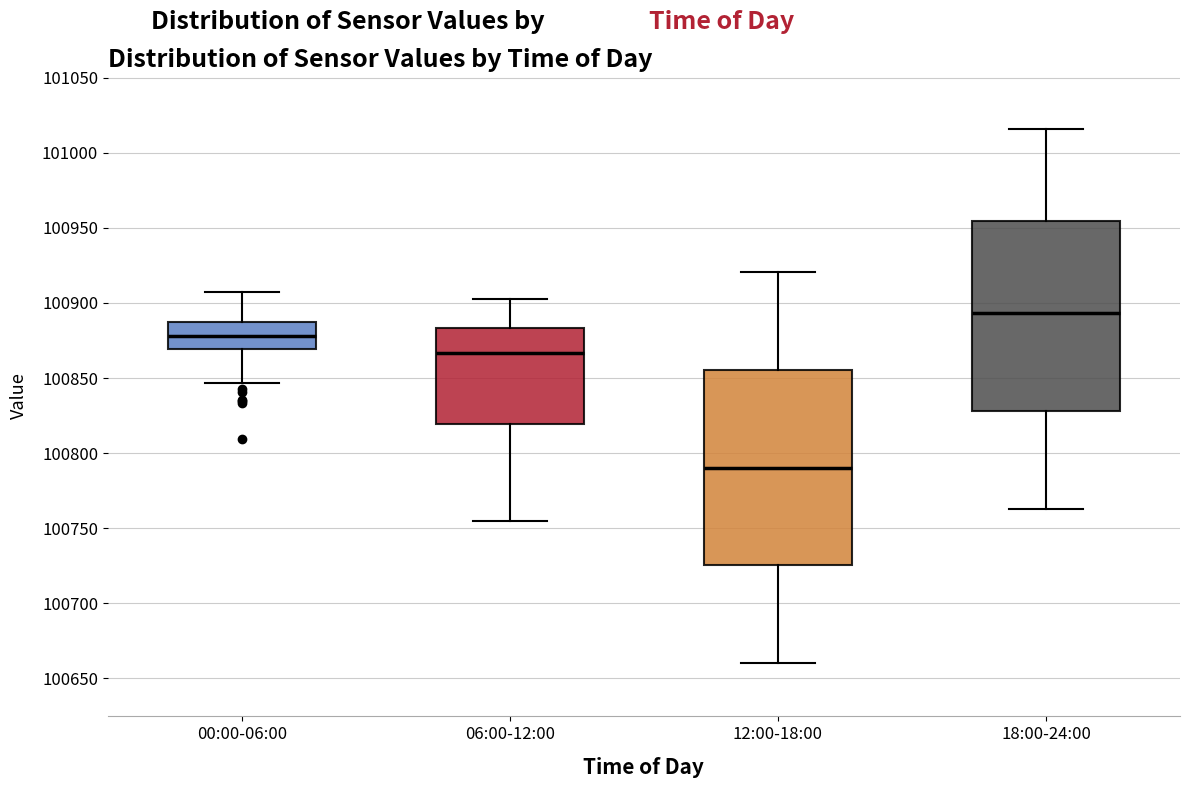

Reading left to right, transcribe this box plot: for each box, give where its median line is, the range the box spans, and where its two whiskers end, as read against the y-axis. The values are not printed on the chart, so give them approximately, as read against the axis.

00:00-06:00: median 100880, box 100870 to 100885, whiskers 100845 to 100905
06:00-12:00: median 100865, box 100820 to 100885, whiskers 100755 to 100900
12:00-18:00: median 100790, box 100725 to 100855, whiskers 100660 to 100920
18:00-24:00: median 100895, box 100830 to 100955, whiskers 100760 to 101015